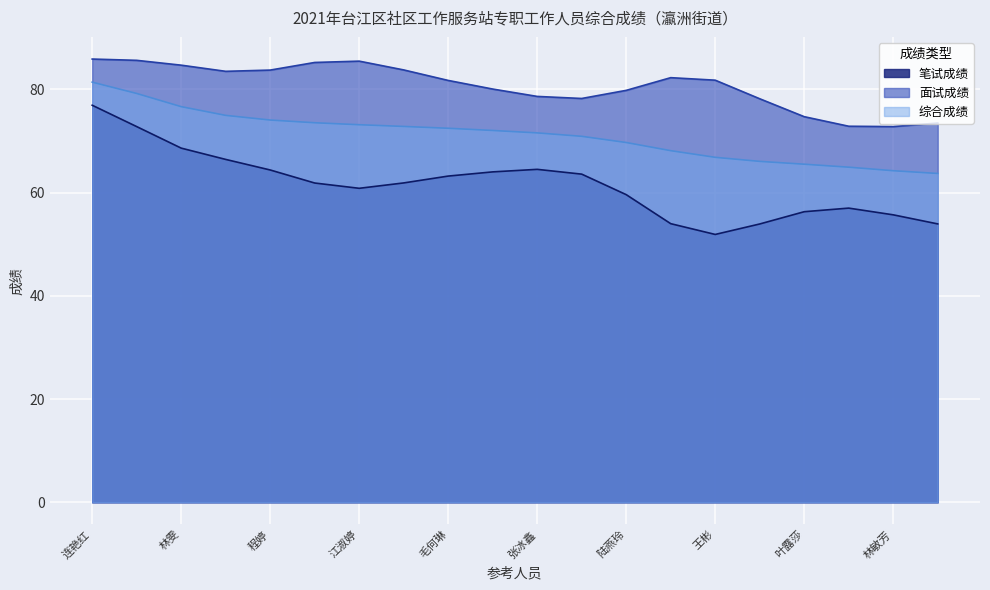

What is the value of the 综合成绩 point at the 15th from the left?

66.7